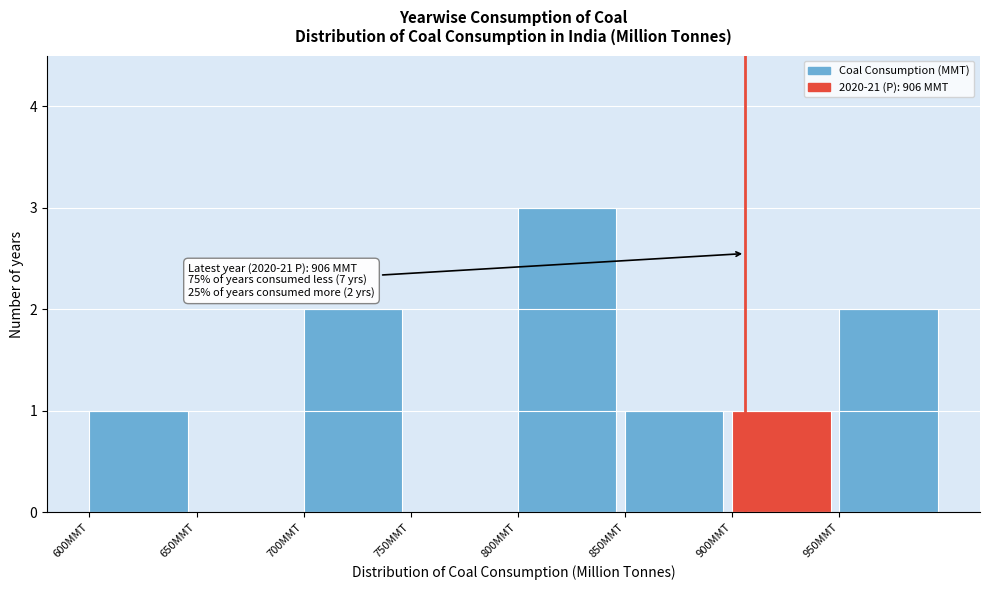

Which range on the x-axis has the tallest bar?

800 to 850